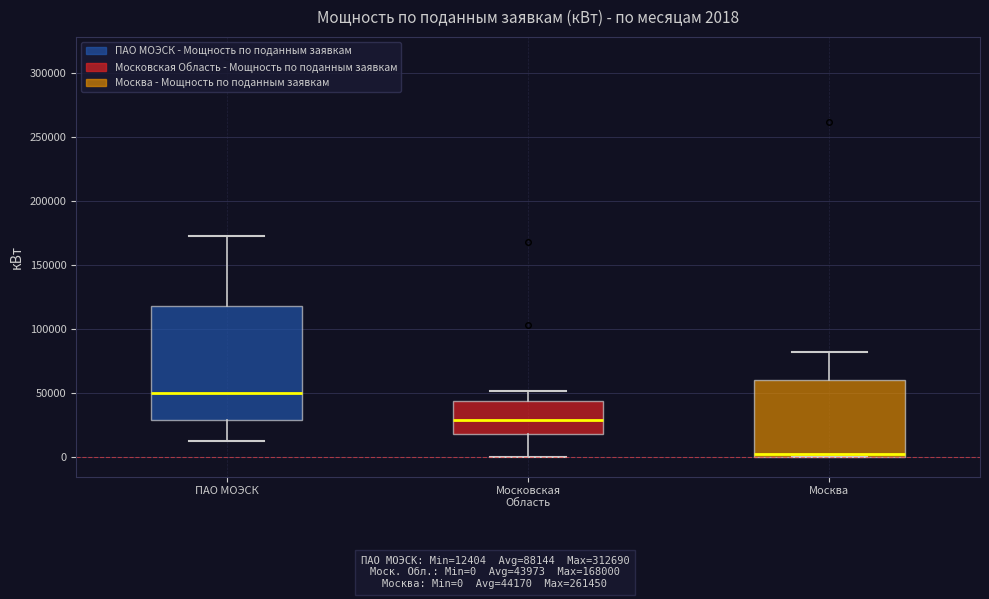

Which box's median line is the highest?

ПАО МОЭСК